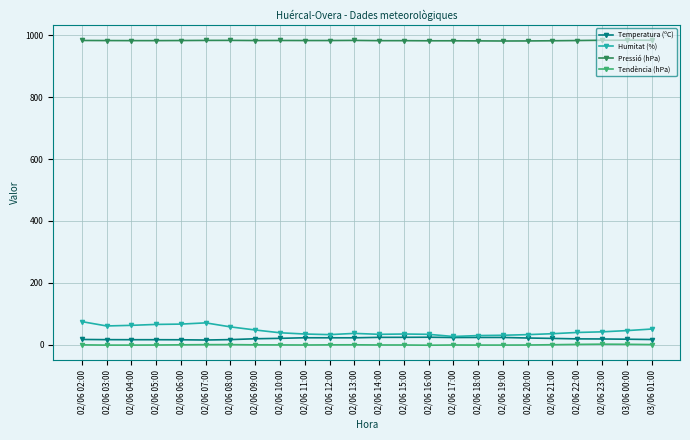

Is it true that Humitat (%) equals 46.0 at 03/06 00:00?

True